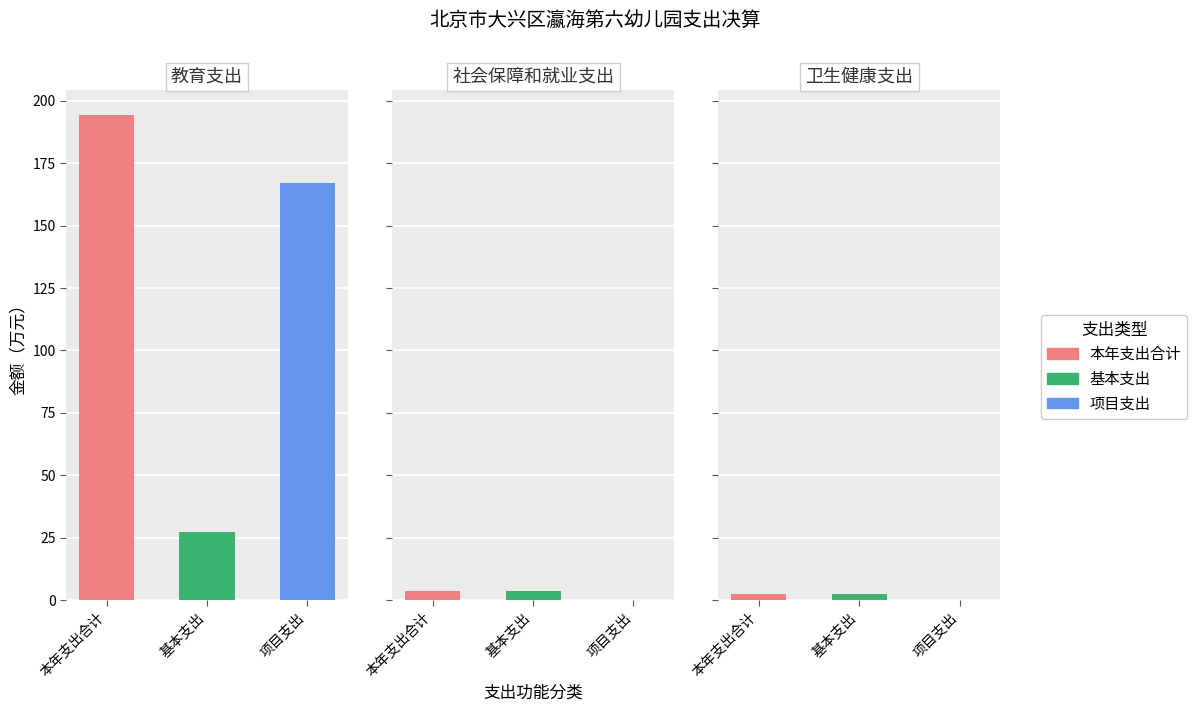

Does the chart contain stacked bars?

No